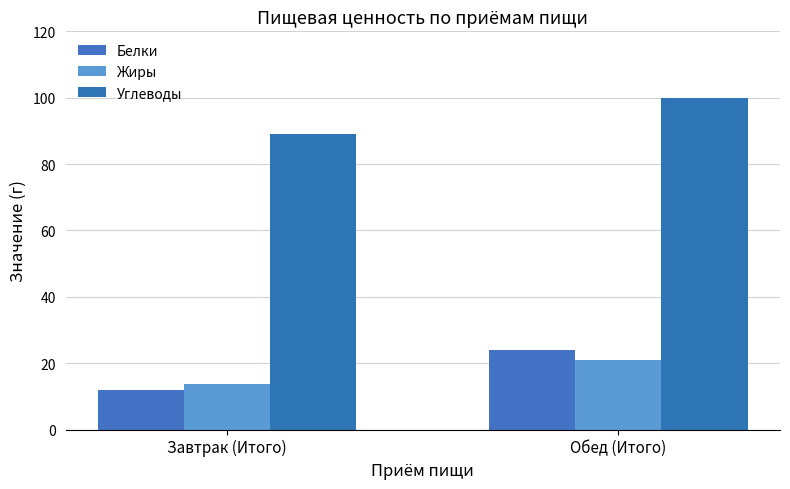

The Жиры series shows 13.8 at Завтрак (Итого). True or false?

True